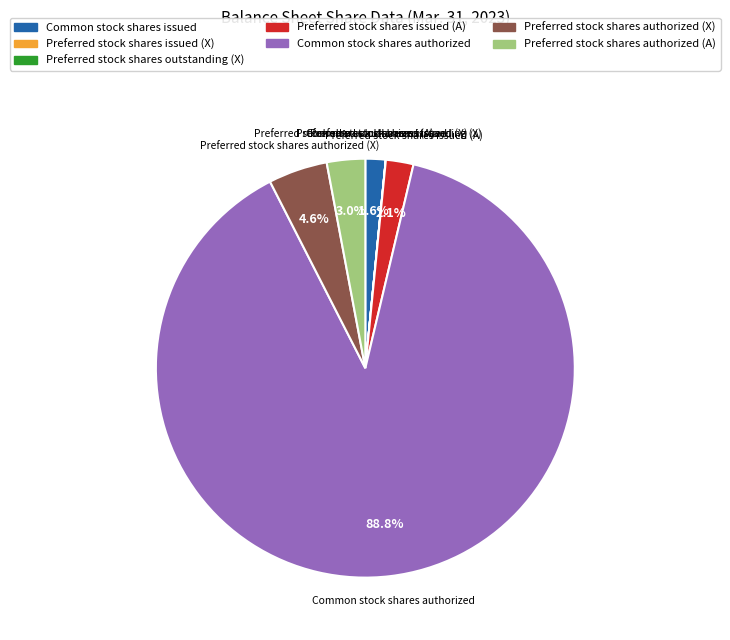

Does any single category account for the majority?

Yes